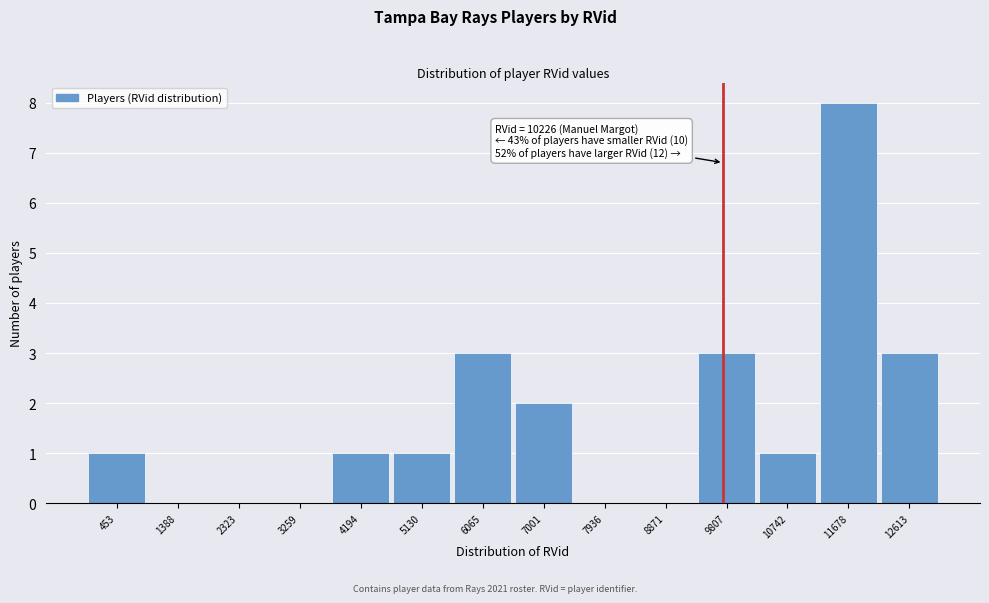

Reading right to left, list all the values displayed in this chart.

12613=3	11678=8	10742=1	9807=3	8871=0	7936=0	7001=2	6065=3	5130=1	4194=1	3259=0	2323=0	1388=0	453=1